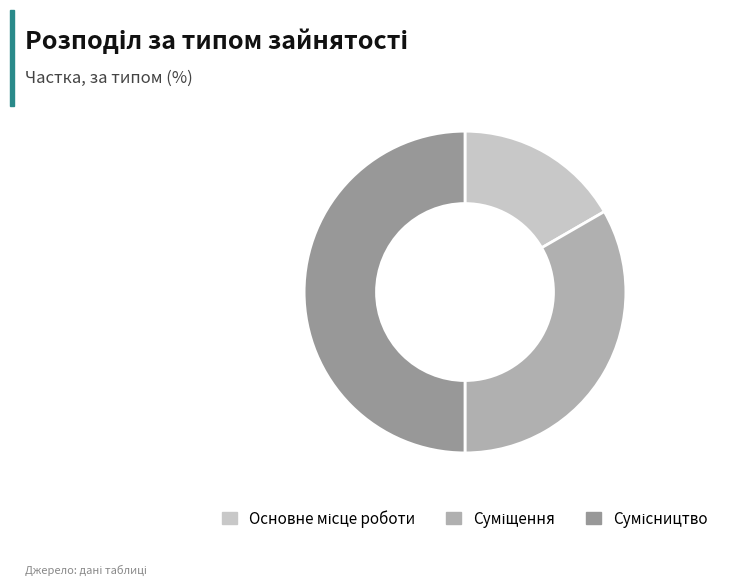

How many segments does this pie chart have?

3